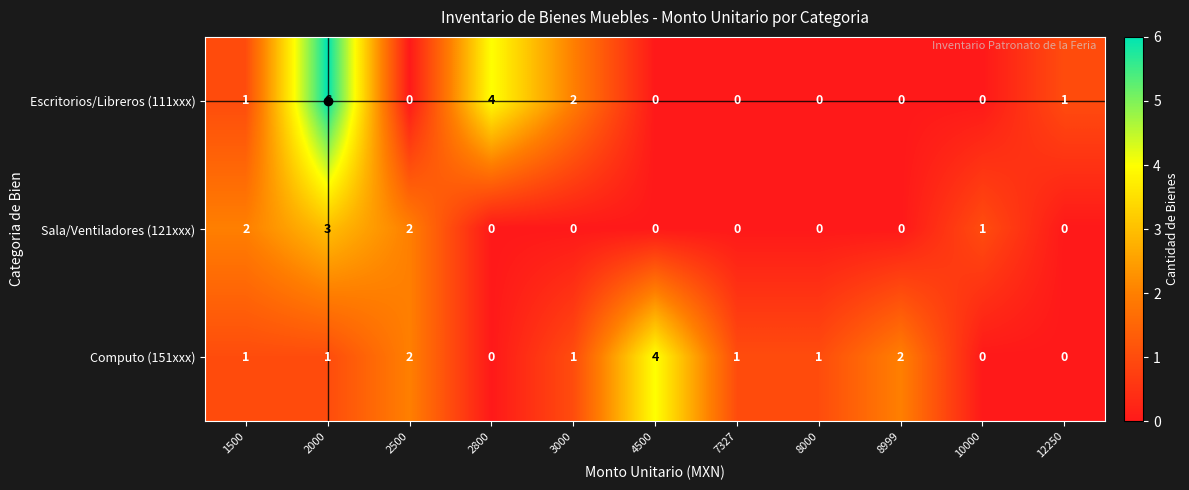

What is the greatest value displayed?

6